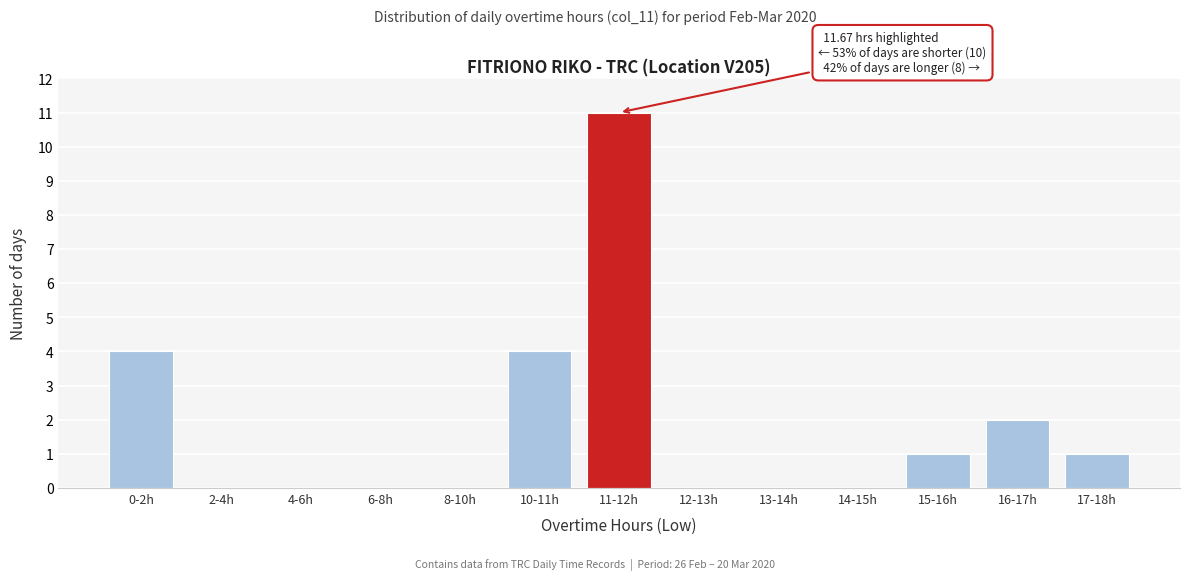

Reading left to right, extract all data points from this chart.

0-2h=4	2-4h=0	4-6h=0	6-8h=0	8-10h=0	10-11h=4	11-12h=11	12-13h=0	13-14h=0	14-15h=0	15-16h=1	16-17h=2	17-18h=1